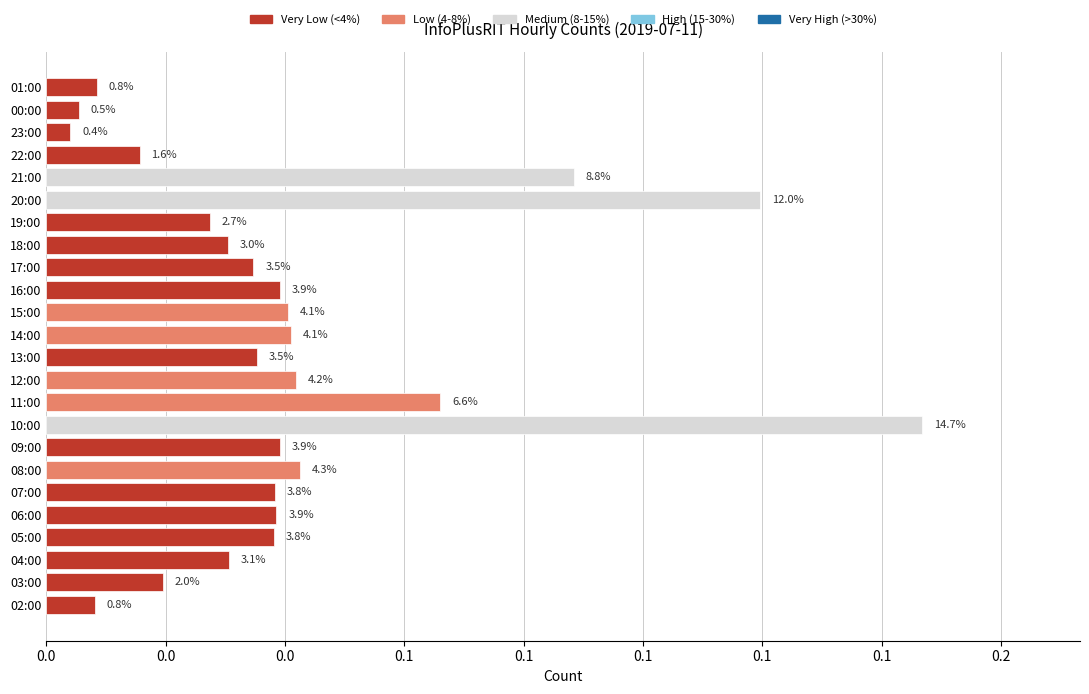

What is the difference between the second highest and second lowest values?

0.1